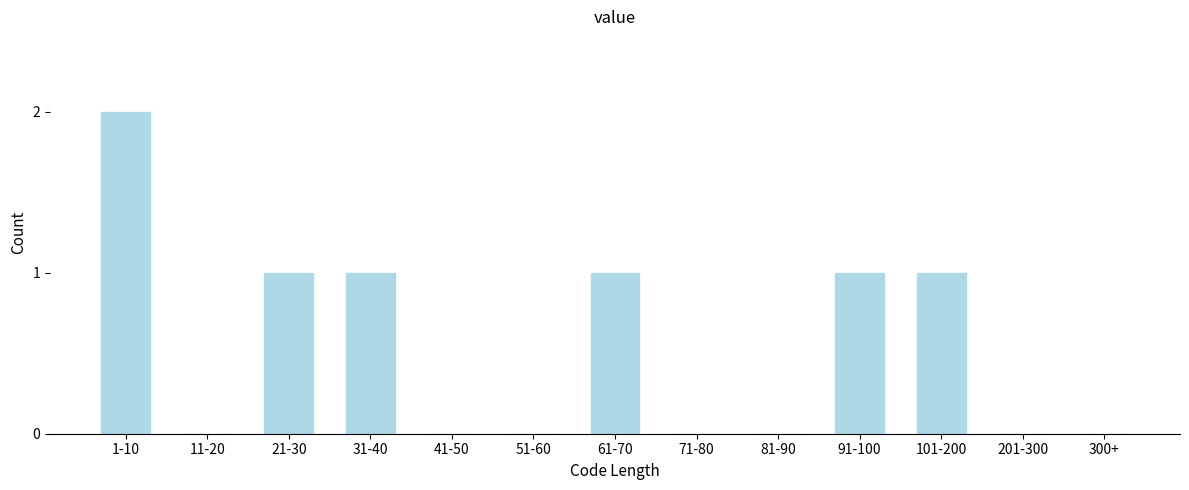

Reading left to right, what are all the values shown in this chart?

1-10=2	11-20=0	21-30=1	31-40=1	41-50=0	51-60=0	61-70=1	71-80=0	81-90=0	91-100=1	101-200=1	201-300=0	300+=0